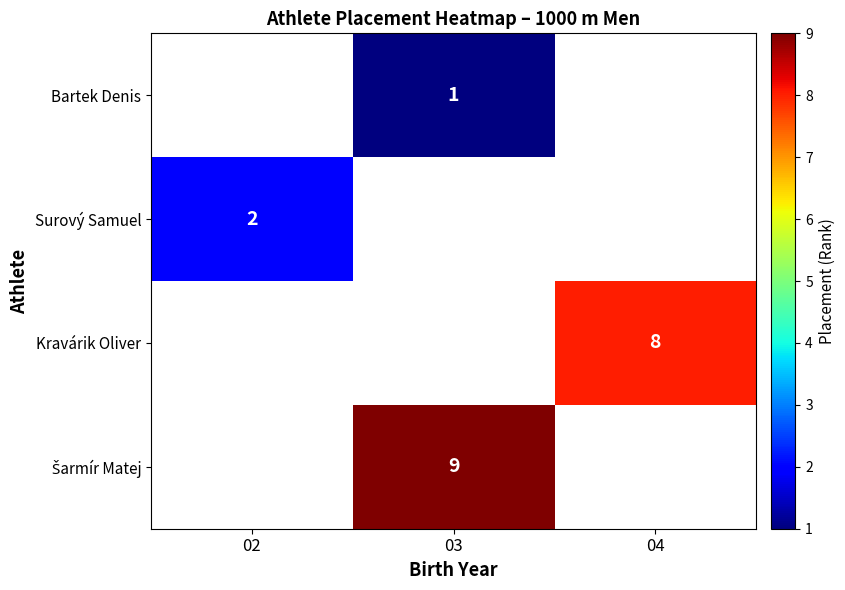

What is the minimum value shown in the chart?

1.0